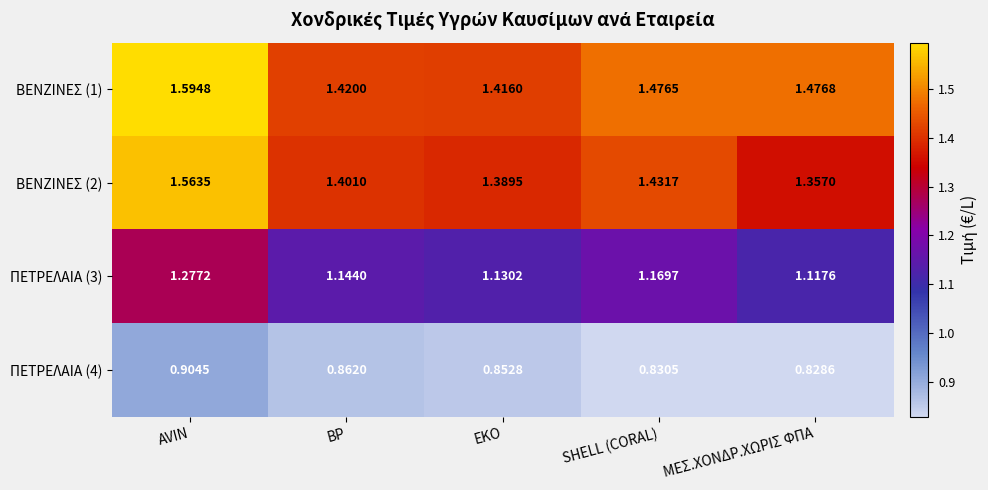

At which label is ΒΕΝΖΙΝΕΣ (2) closest to 1?

ΜΕΣ.ΧΟΝΔΡ.ΧΩΡΙΣ ΦΠΑ